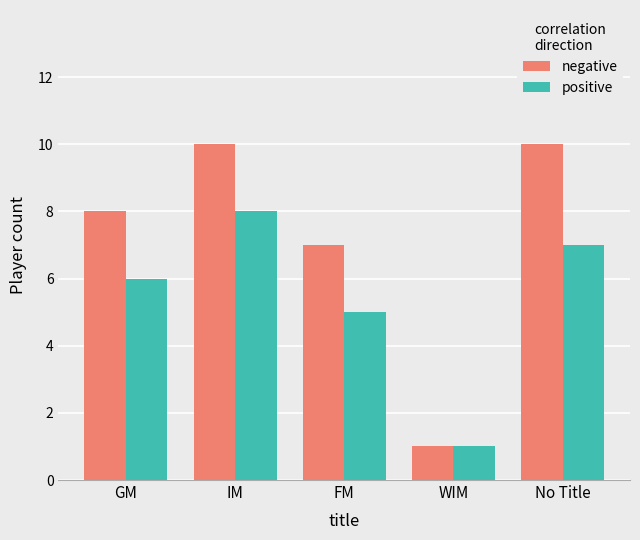

Where is positive nearest to the value 4?

FM